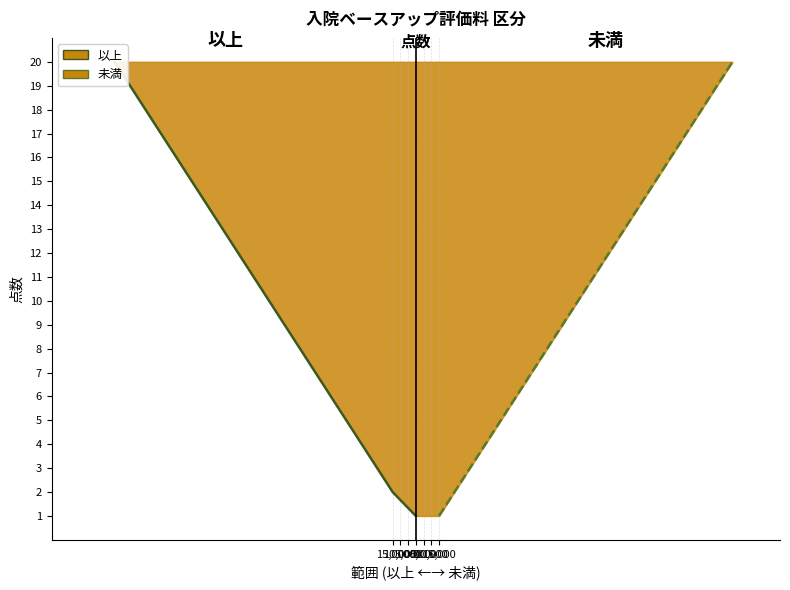

How many data points in 以上 are above 11?

9